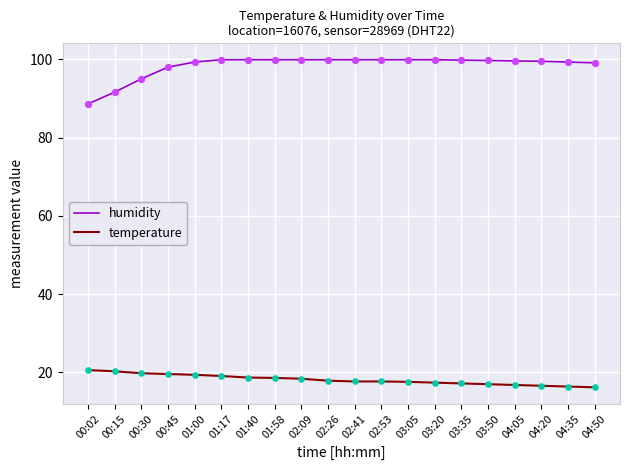

Is the value of humidity at 04:35 greater than the value of temperature at 03:20?

Yes